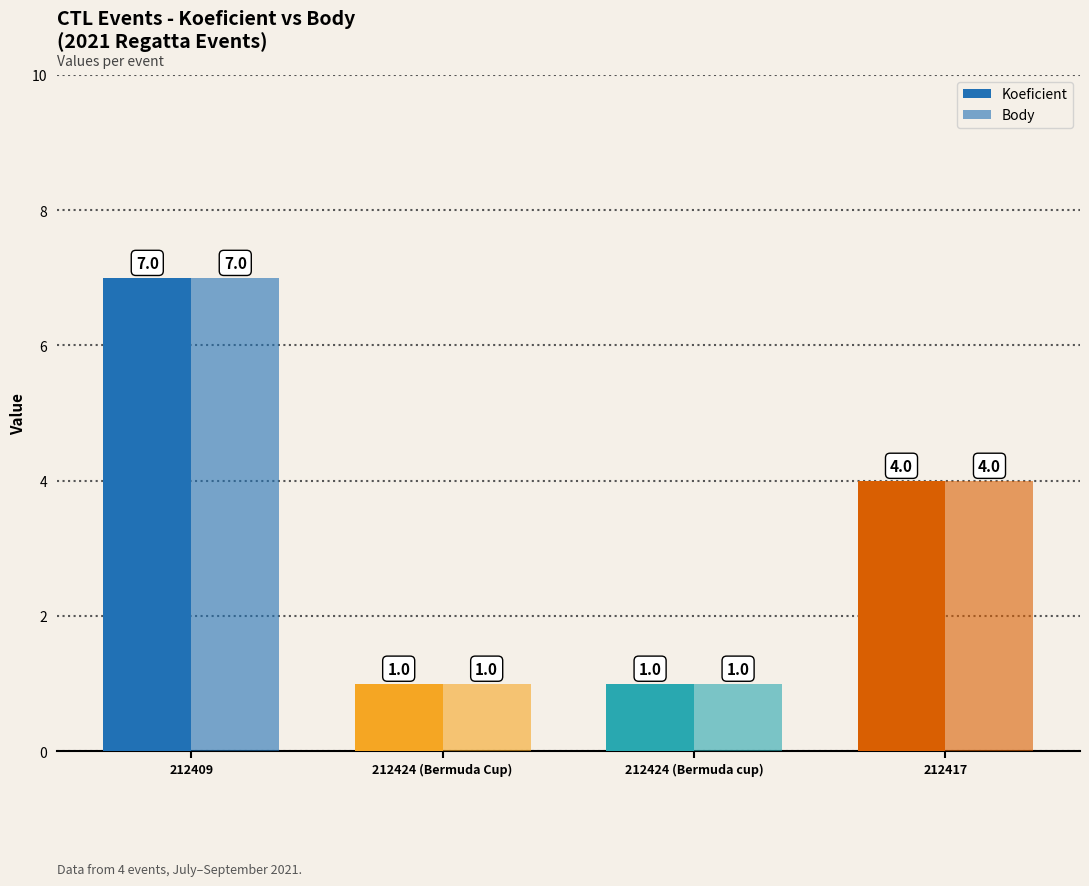

What is the sum of all Body values?

13